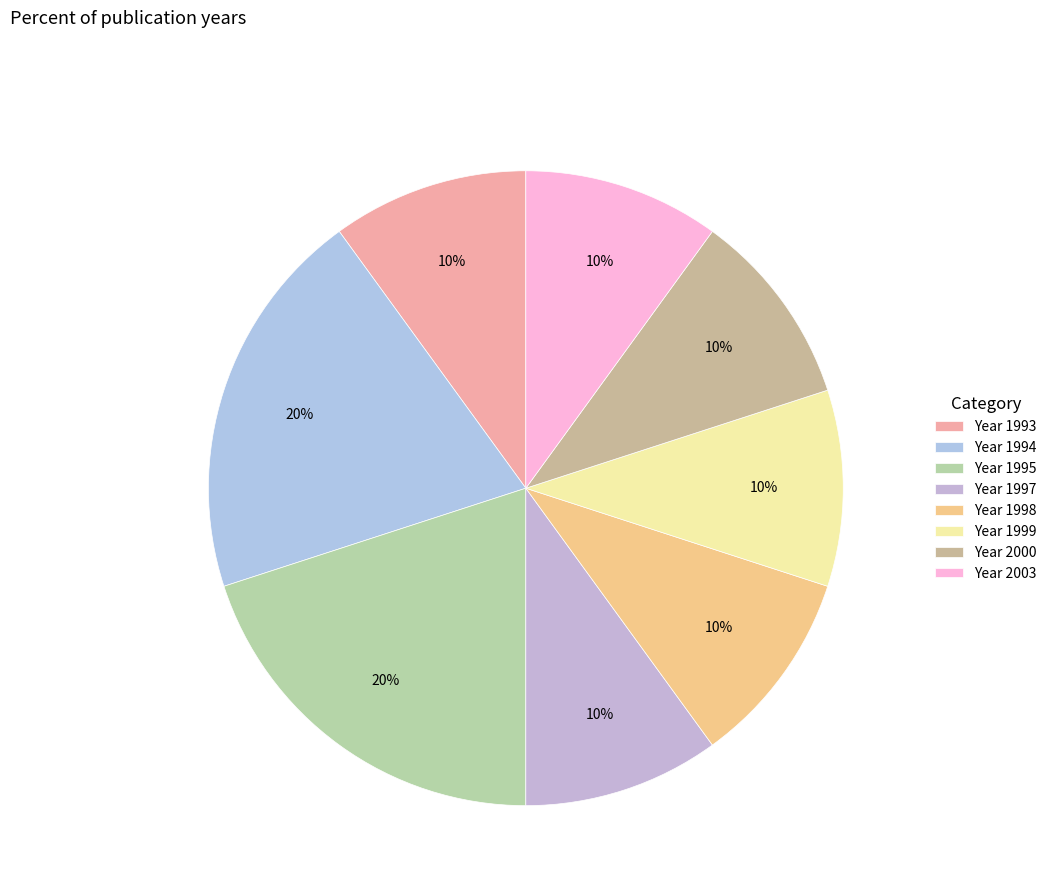

Count the number of slices in the pie.

8